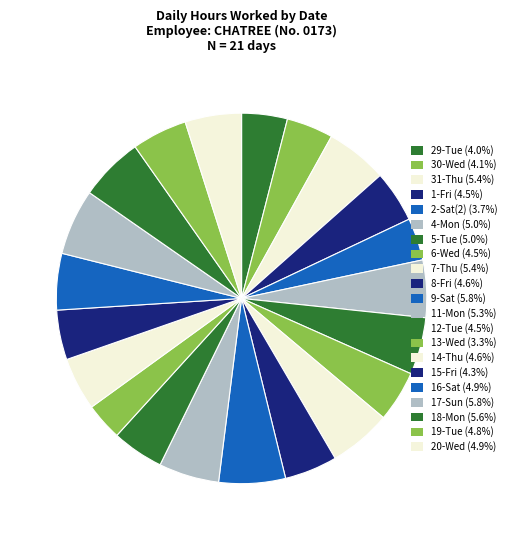

Count the number of slices in the pie.

21